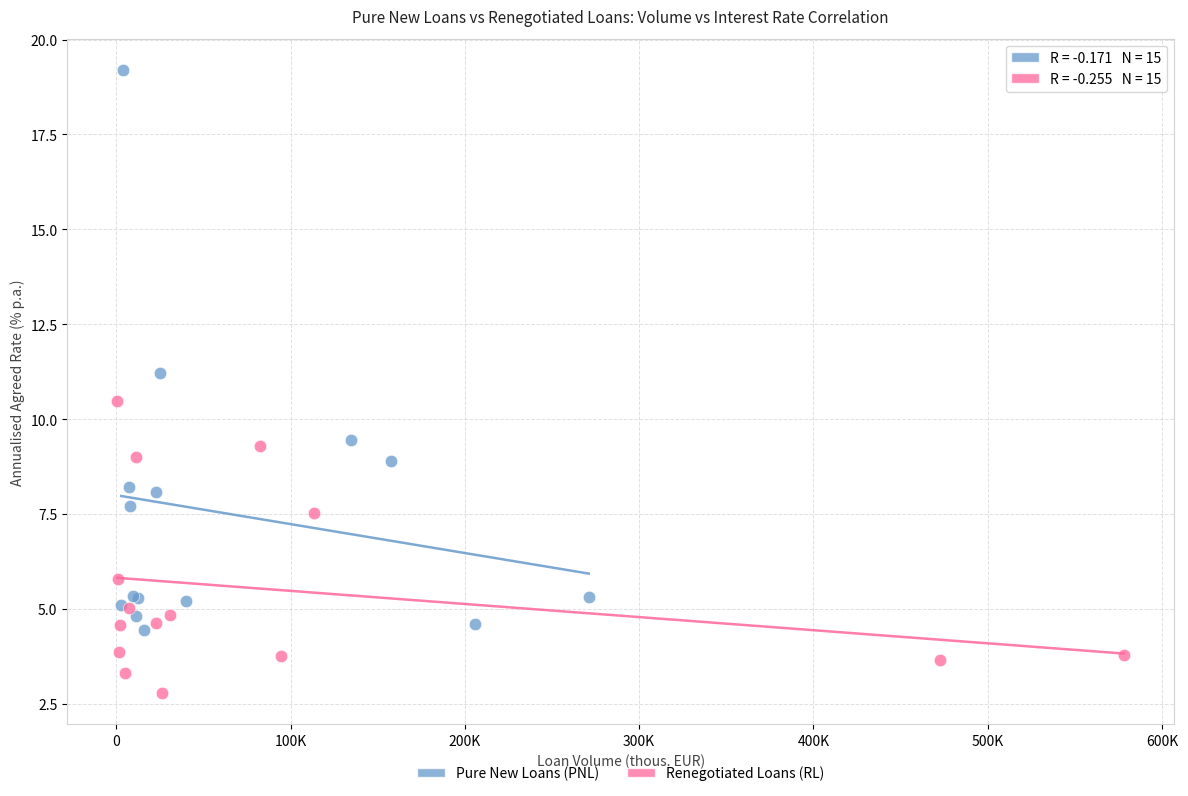

Which series contains the lowest Y value?

Renegotiated Loans (RL)